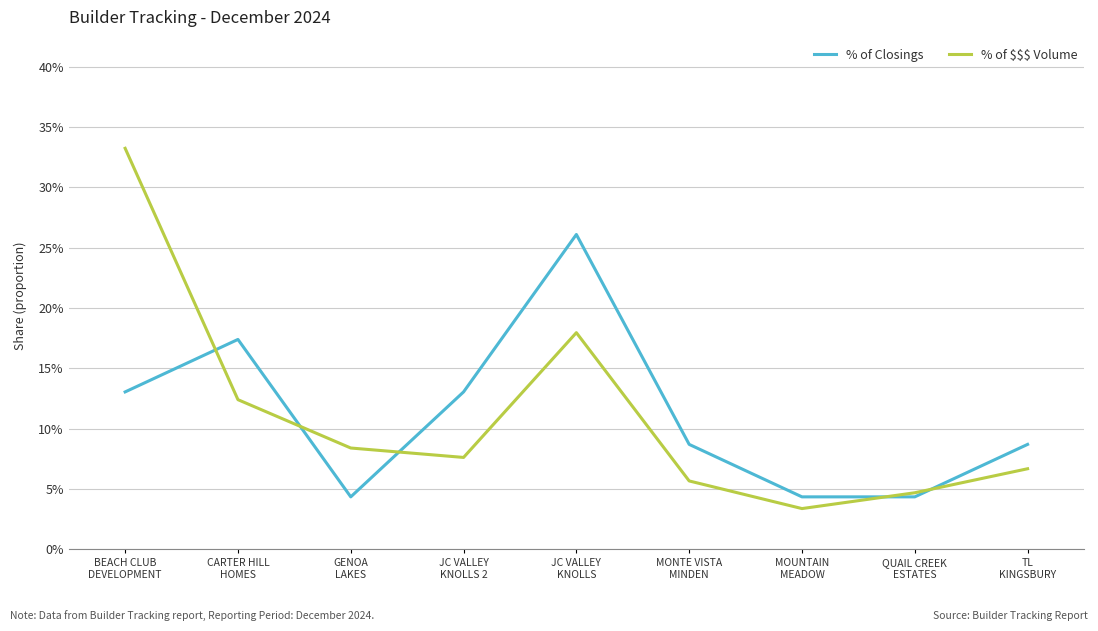

What is the average value of the % of Closings series?

0.1